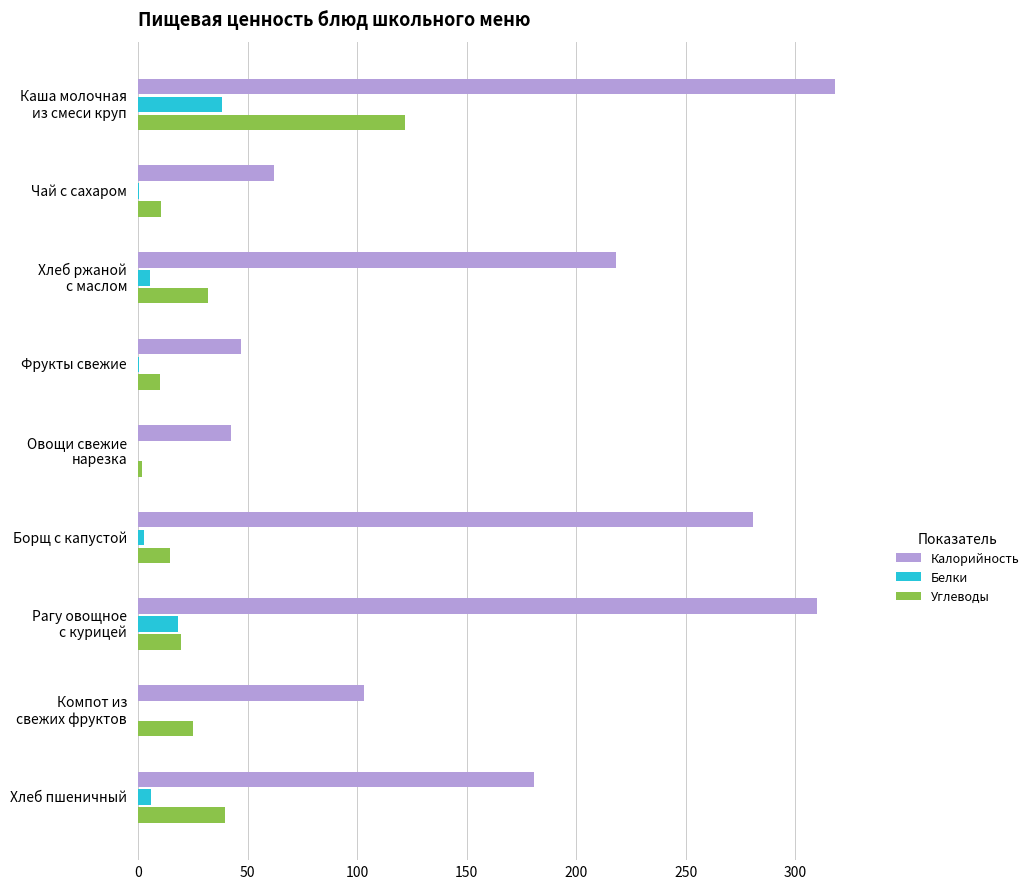

What is the sum of all Углеводы values?

274.7